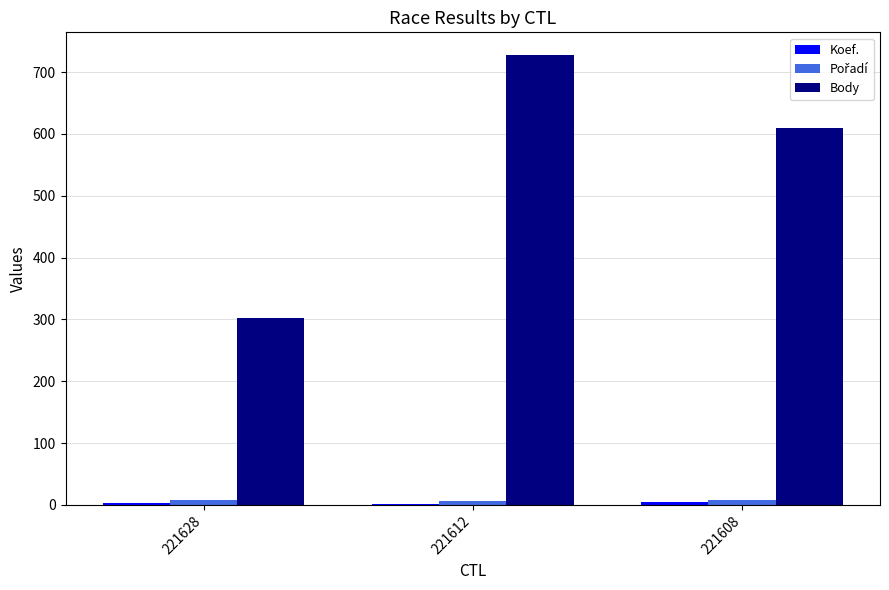

How many groups of bars are there?

3